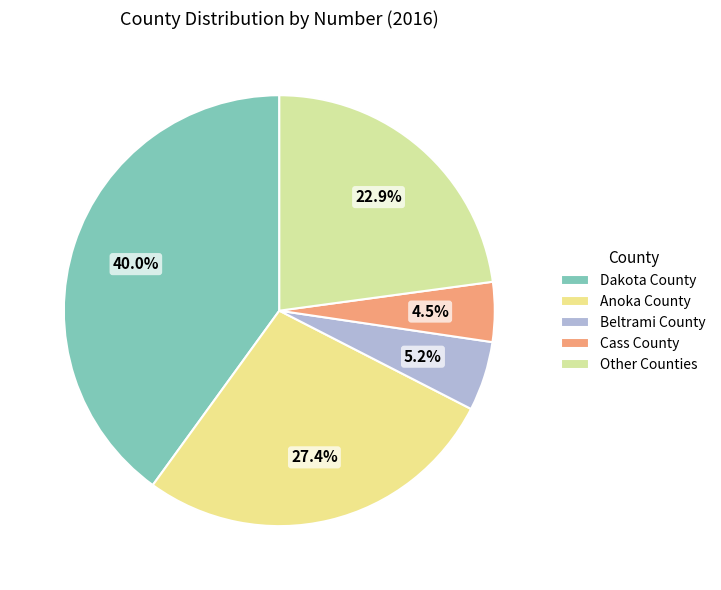

To the nearest percent, what is the average slice percentage?

20%